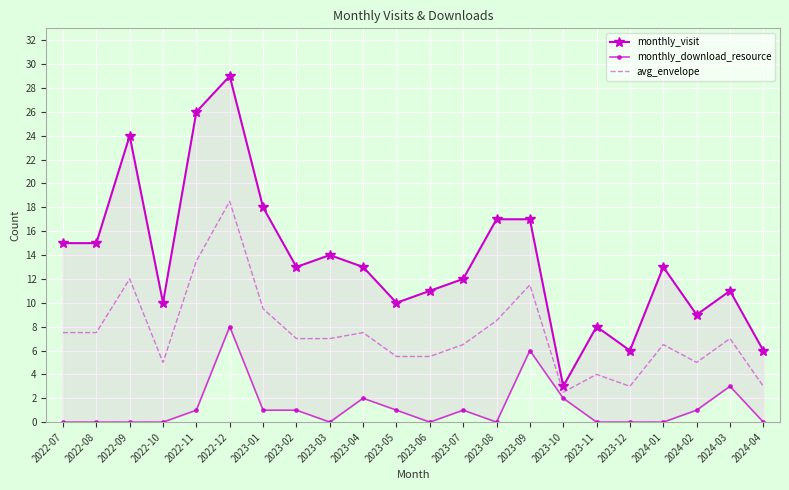

What is the lowest value of the monthly_visit series?

3.0